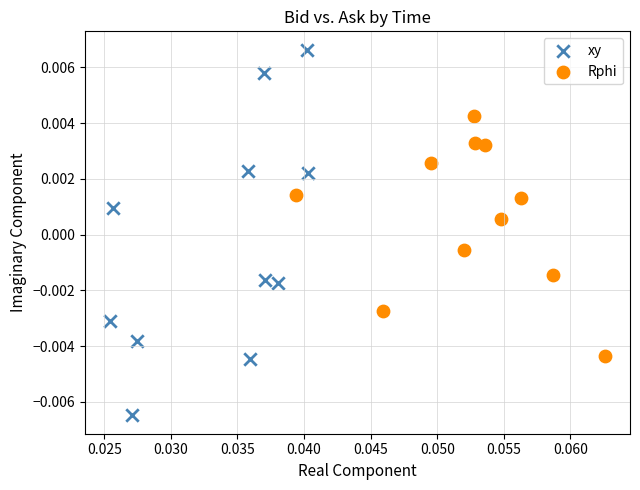

Which series has the widest spread of Y values?

xy